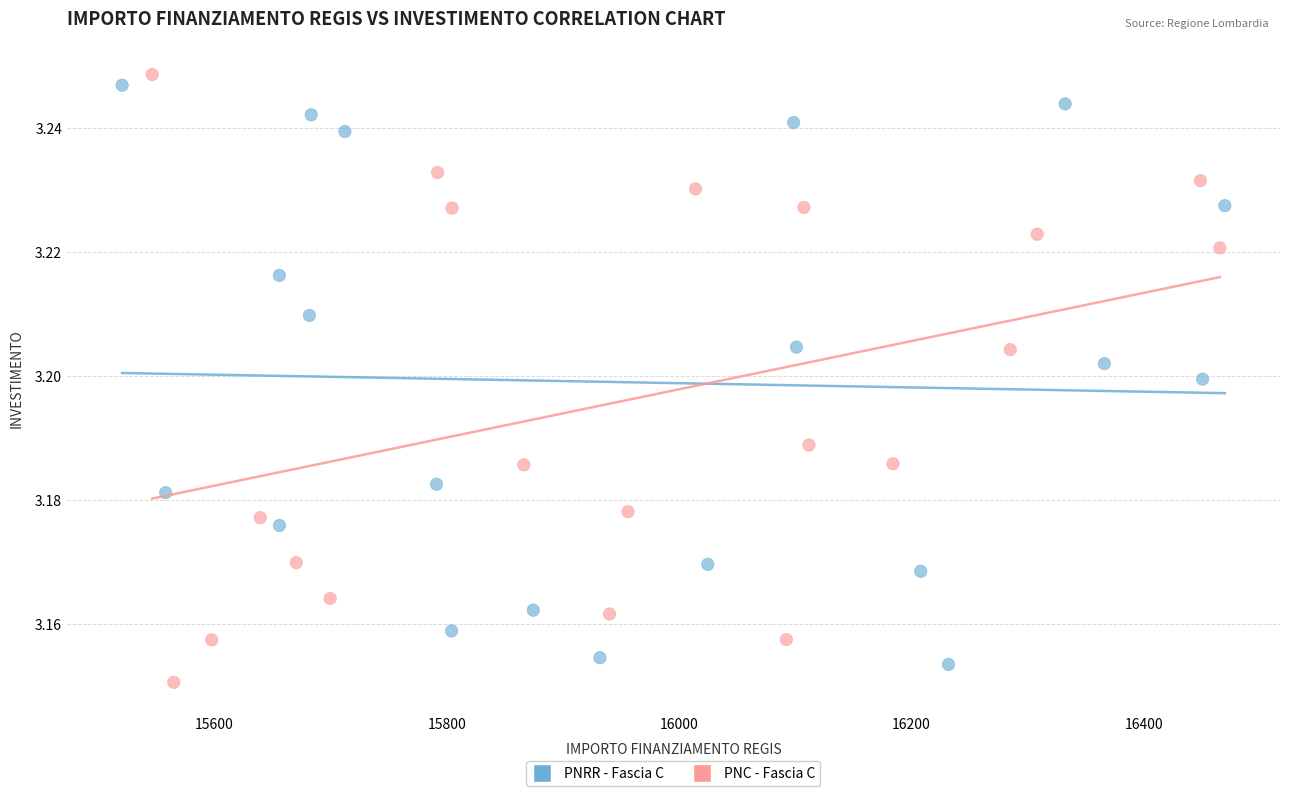

What are all the series names shown in the legend?

PNRR - Fascia C, PNC - Fascia C